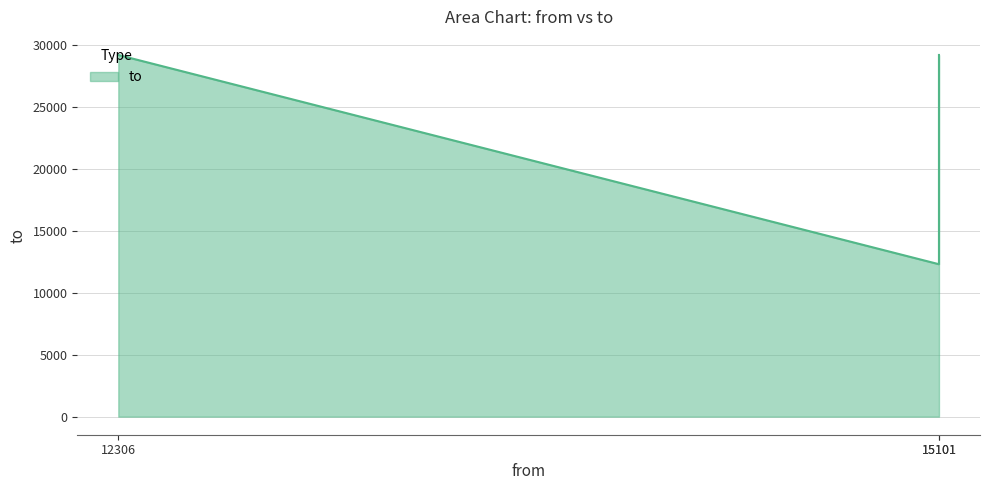

Read the value at 15101, to the nearest 10.

12310